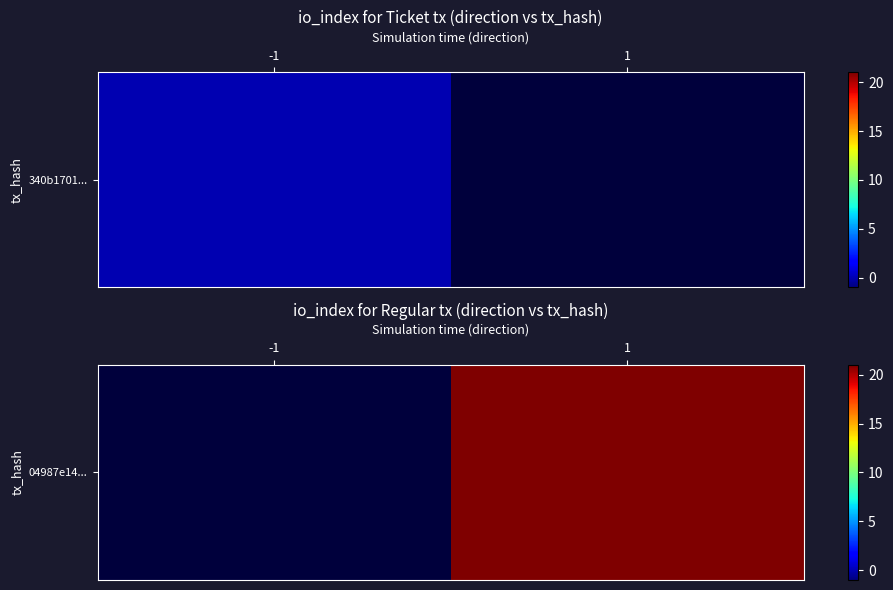

Rank the categories by value from highest to lowest.

-1, 1